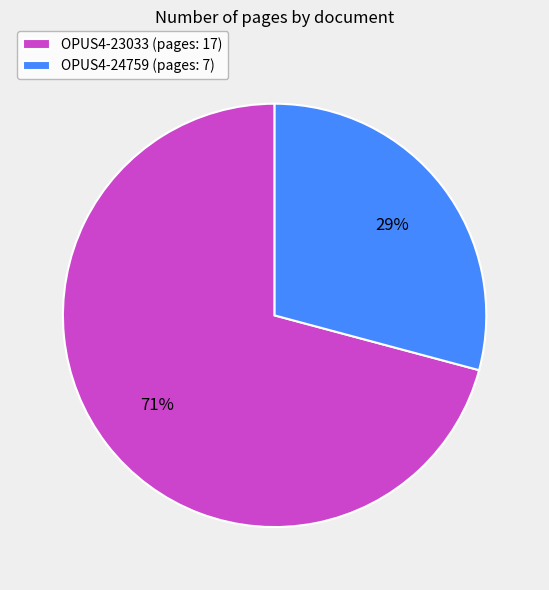

How many slices are in this pie chart?

2